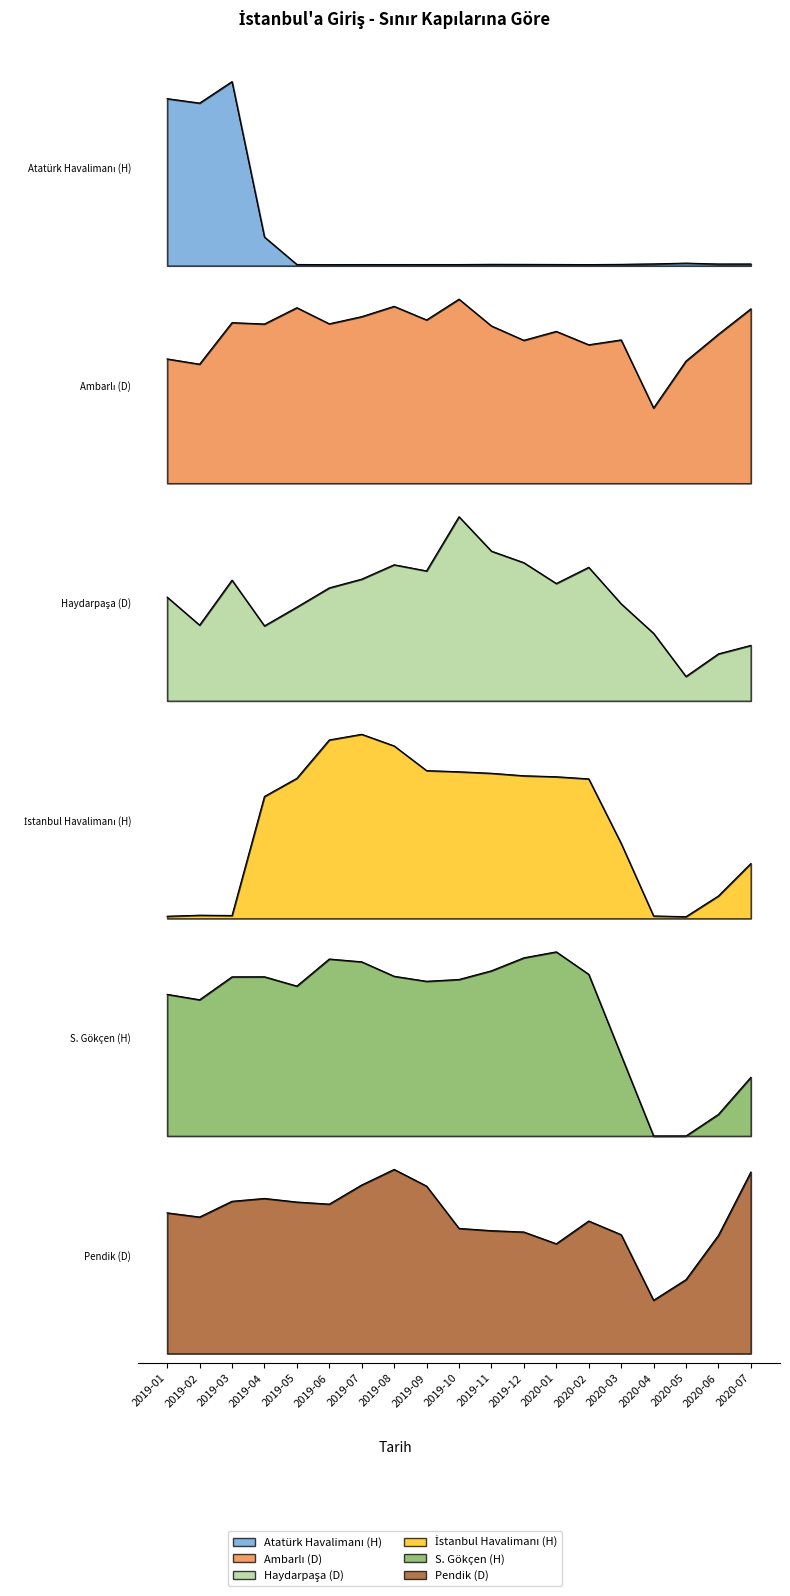

How many data points does each series have?

19